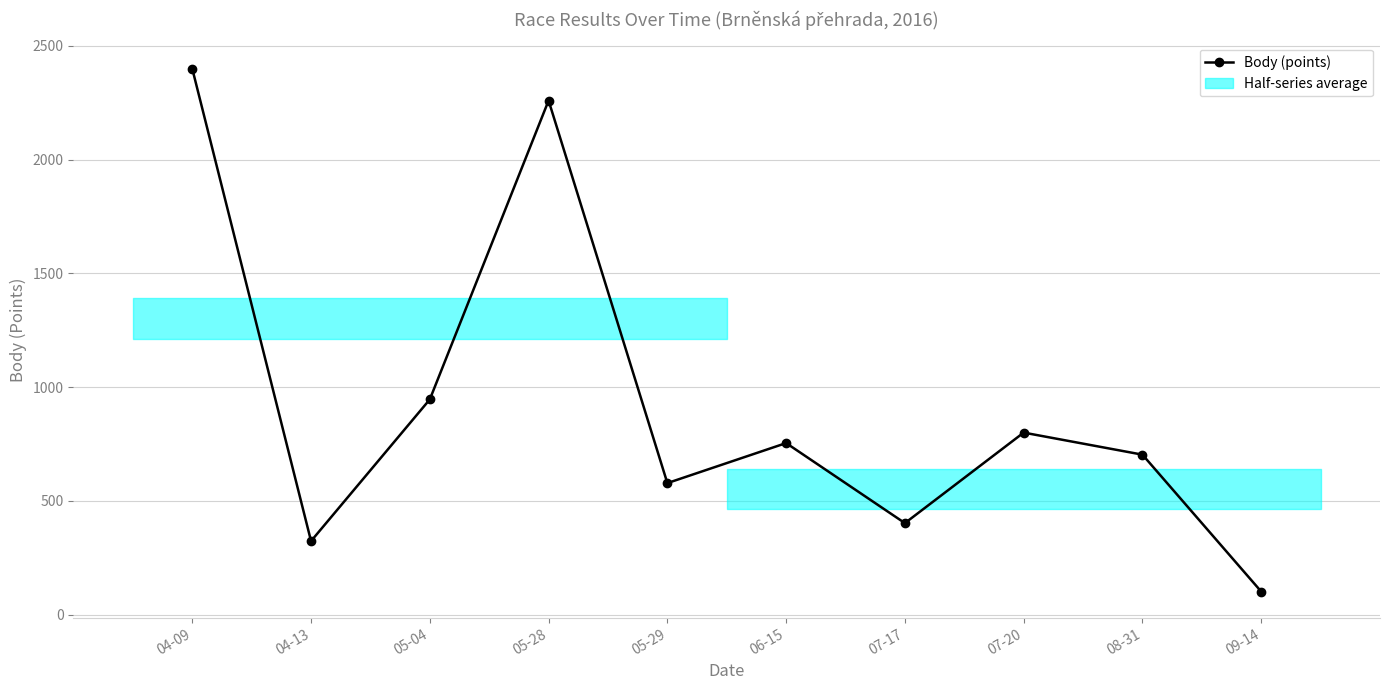

Where is the first local minimum?

04-13